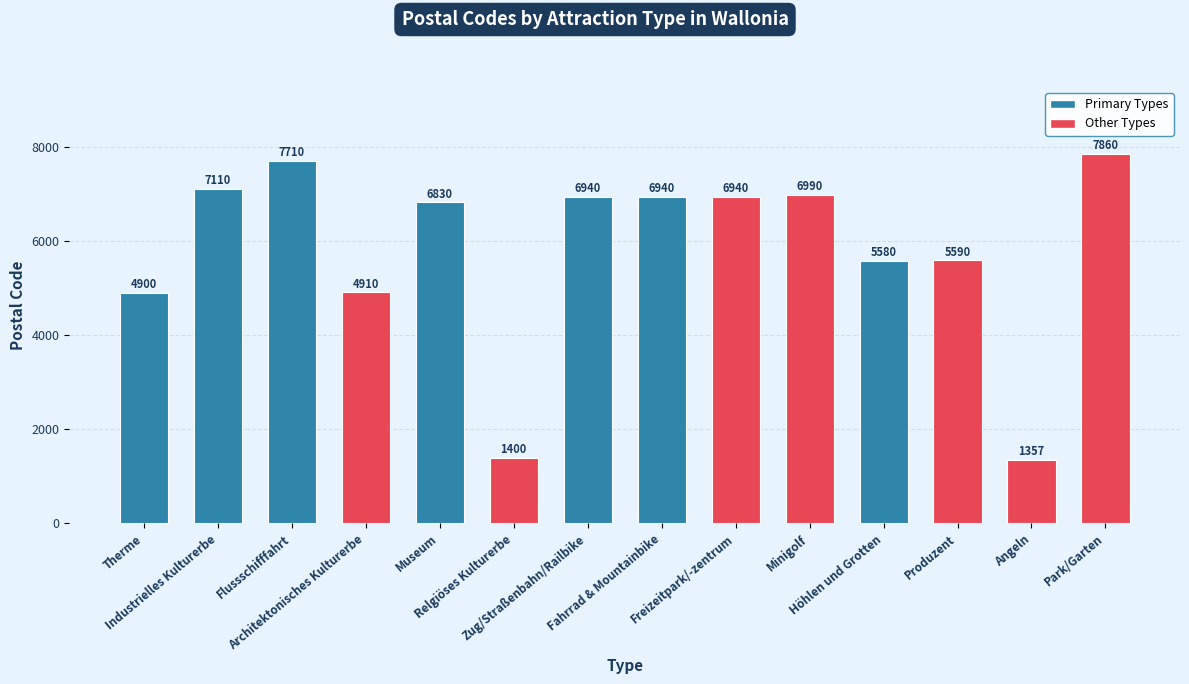

How many bars are there in total?

14